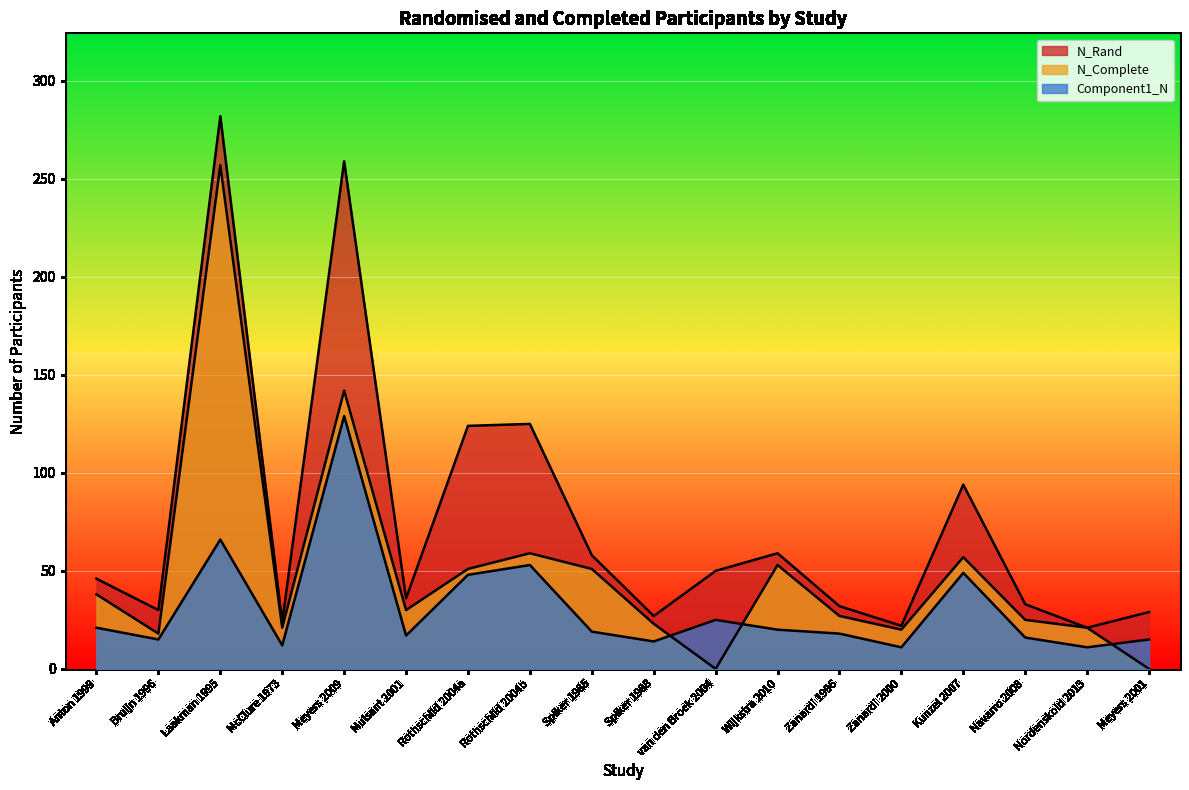

What is the label of the 5th point from the left?

Meyers 2009